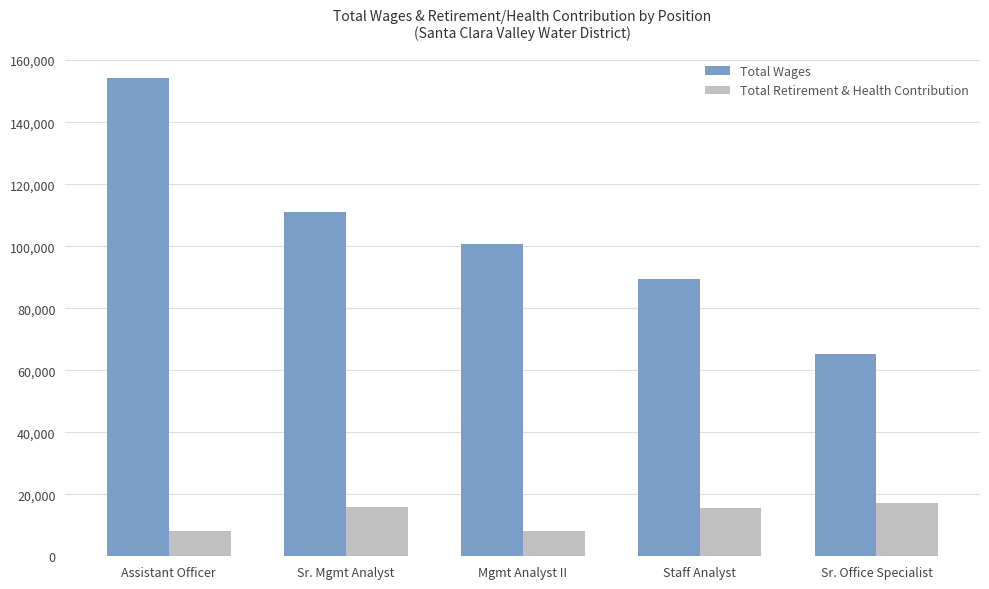

What position from the left is Staff Analyst?

4